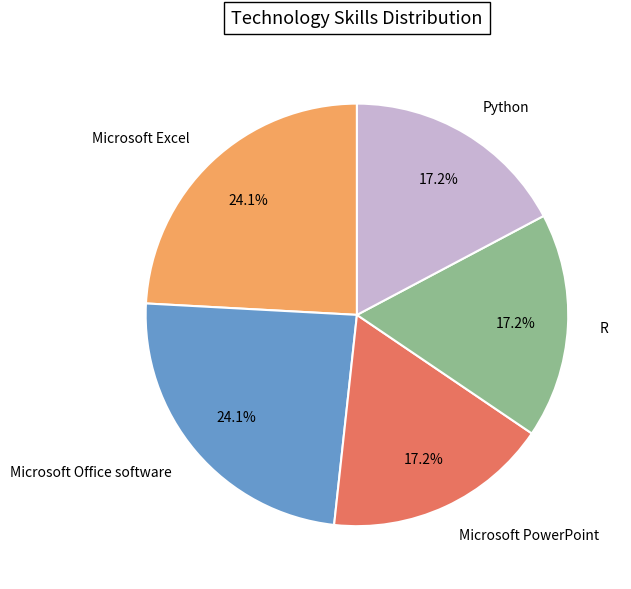

How many slices are in this pie chart?

5